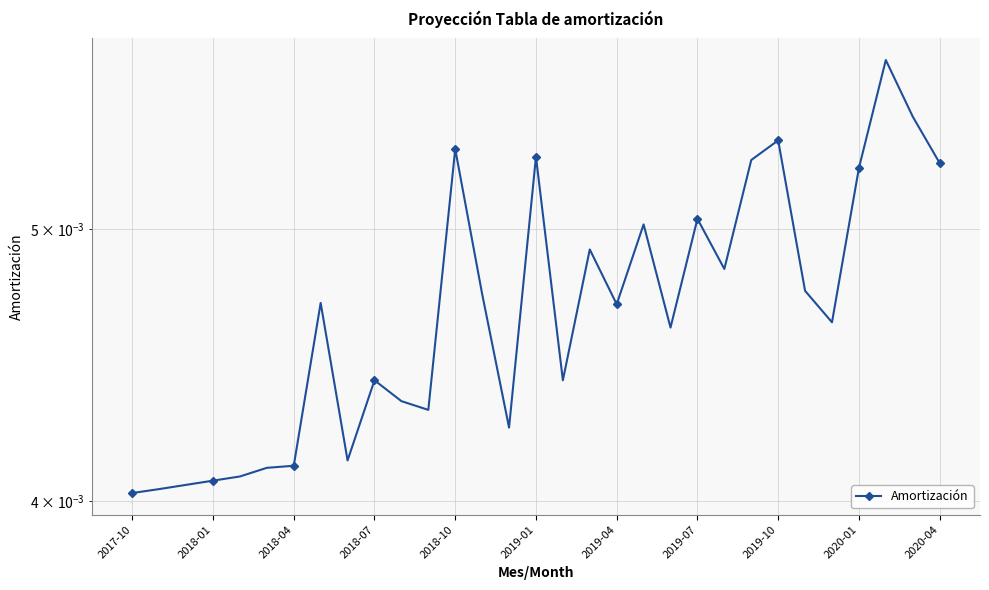

How many lines are shown in the chart?

1